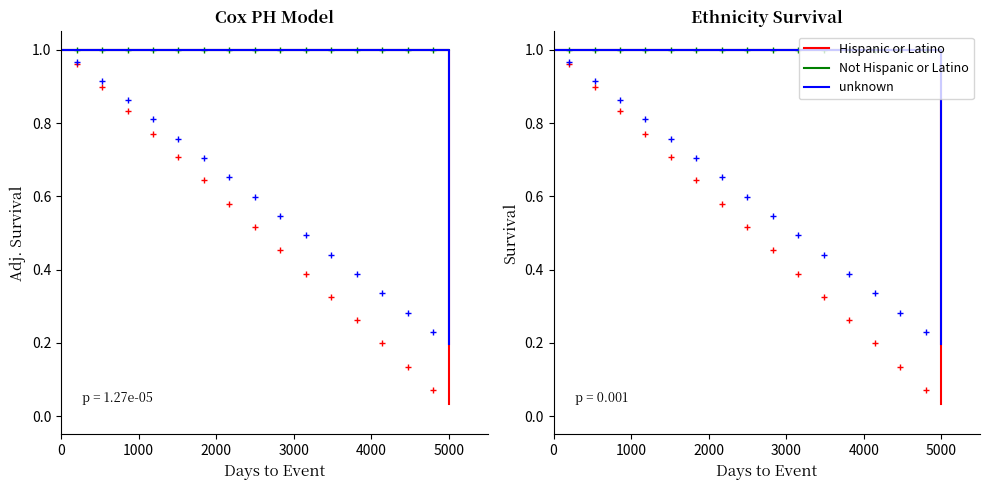

What are all the series names shown in the legend?

Hispanic or Latino, Not Hispanic or Latino, unknown